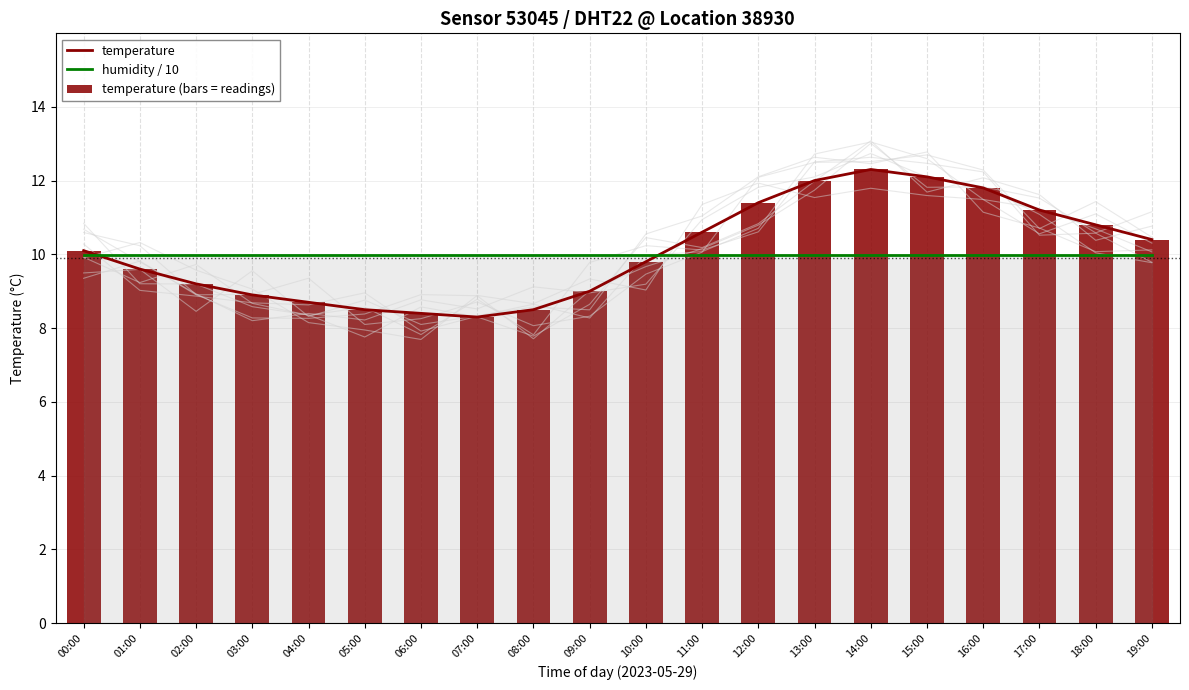

What is the value of the temperature (bars = readings) bar at the 9th from the left?

8.5